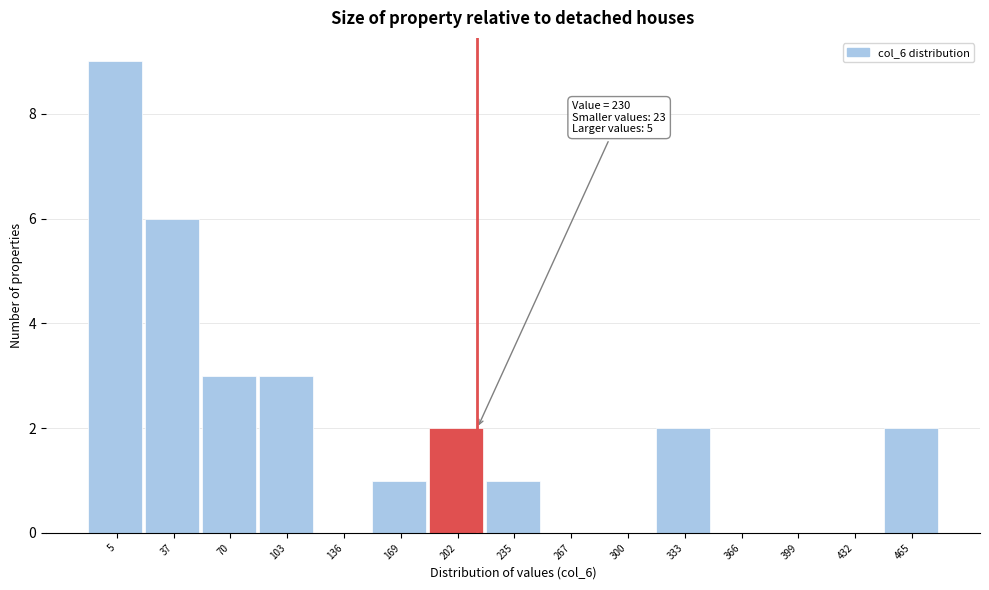

Reading right to left, what are all the values shown in this chart?

465=2	432=0	399=0	366=0	333=2	300=0	267=0	235=1	202=2	169=1	136=0	103=3	70=3	37=6	5=9